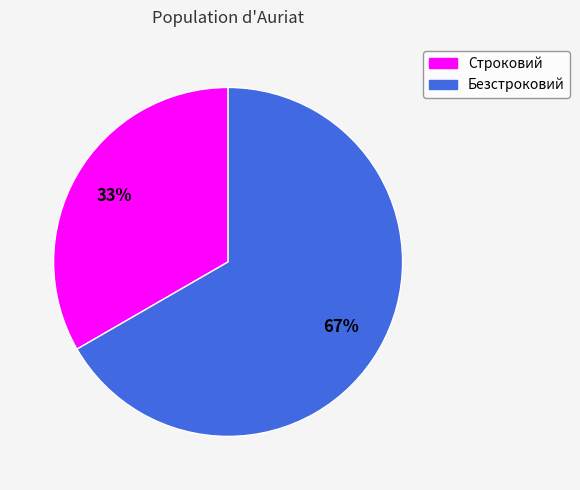

Is there any slice that represents more than half of the pie?

Yes